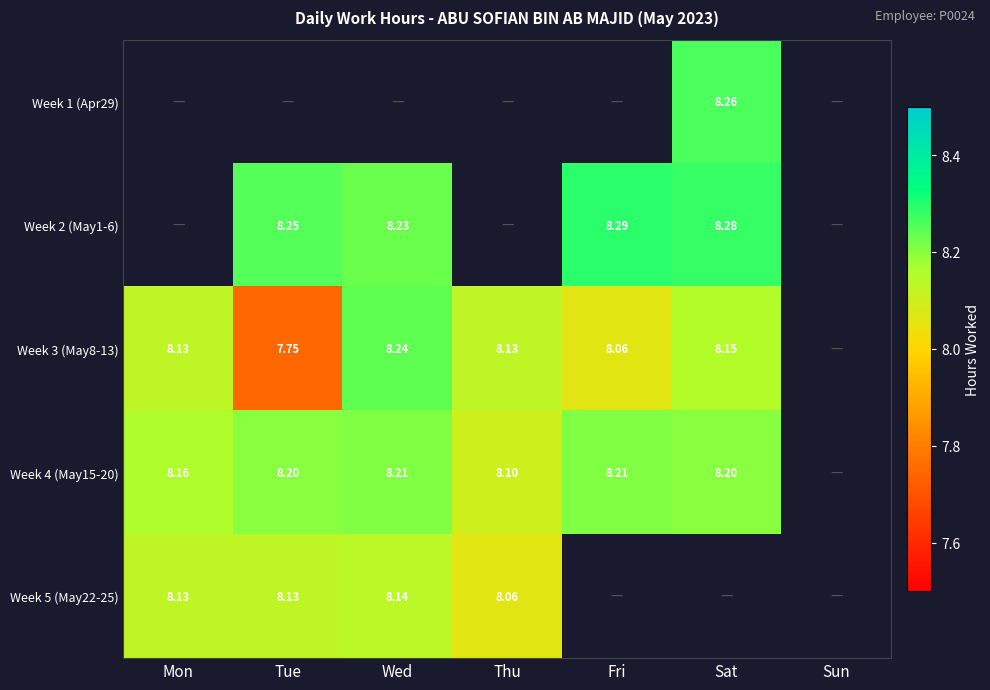

Count the number of categories in the chart.

7